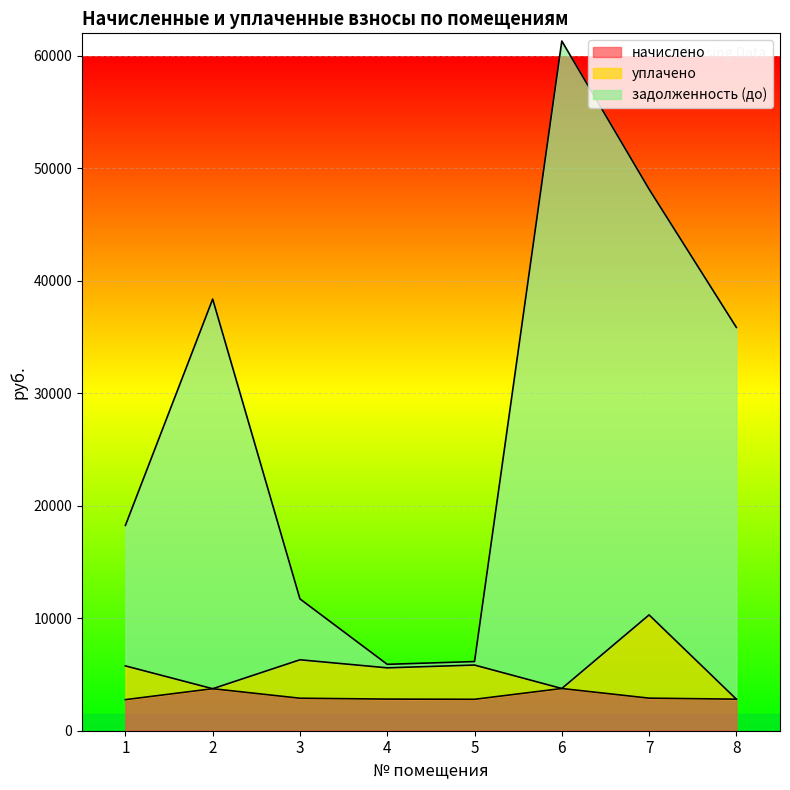

Does the chart display data point markers on the line(s)?

No